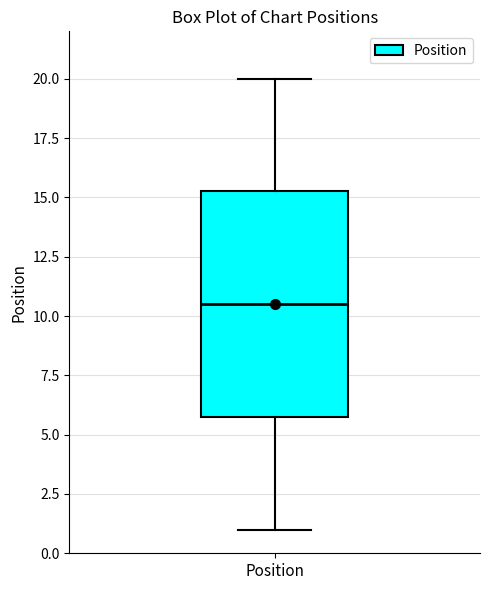

Read this box plot against the y-axis: the position of the median line, the range covered by the box, and the ends of both whiskers. The values are not printed on the chart, so give them approximately, as read against the axis.

median 10.5, box 6.0 to 15.5, whiskers 1.0 to 20.0